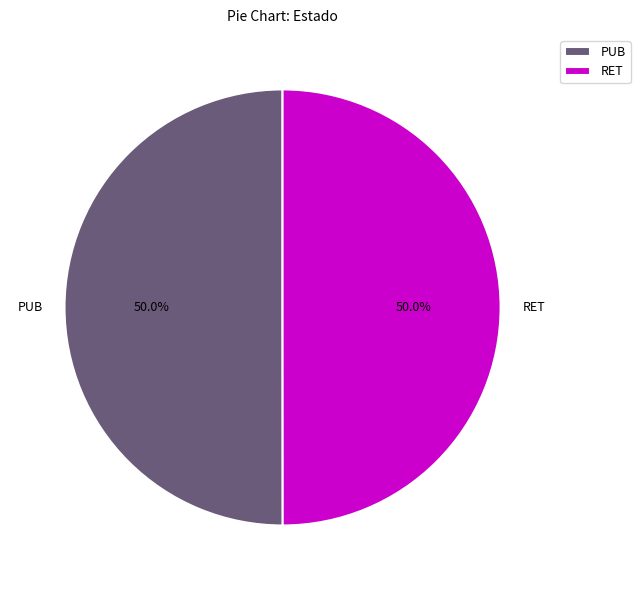

Approximately how many times larger is the value at PUB compared to RET?

1.0